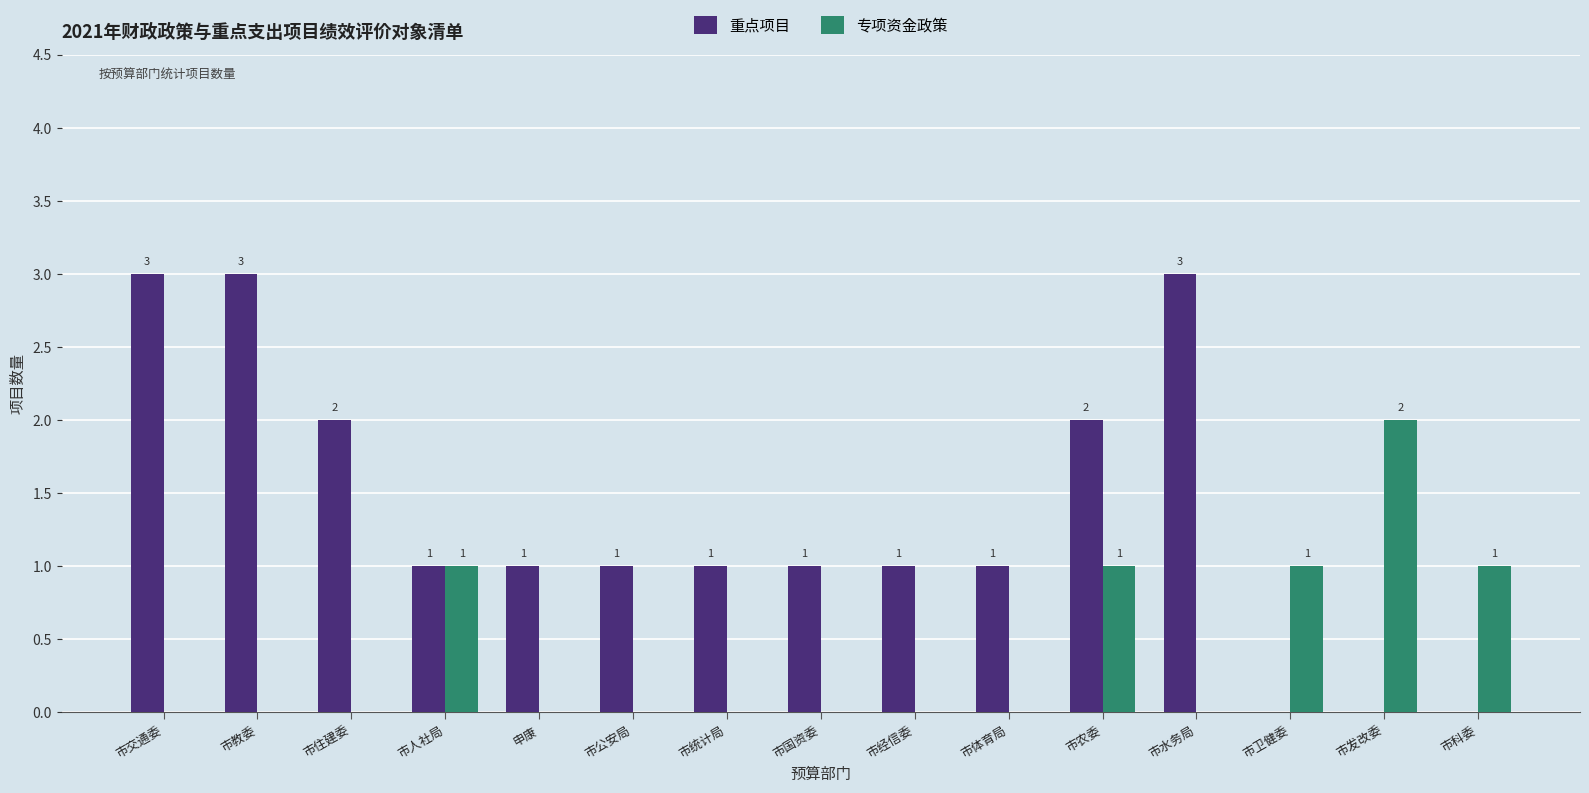

Between 市住建委 and 申康, which series saw the biggest shift?

重点项目